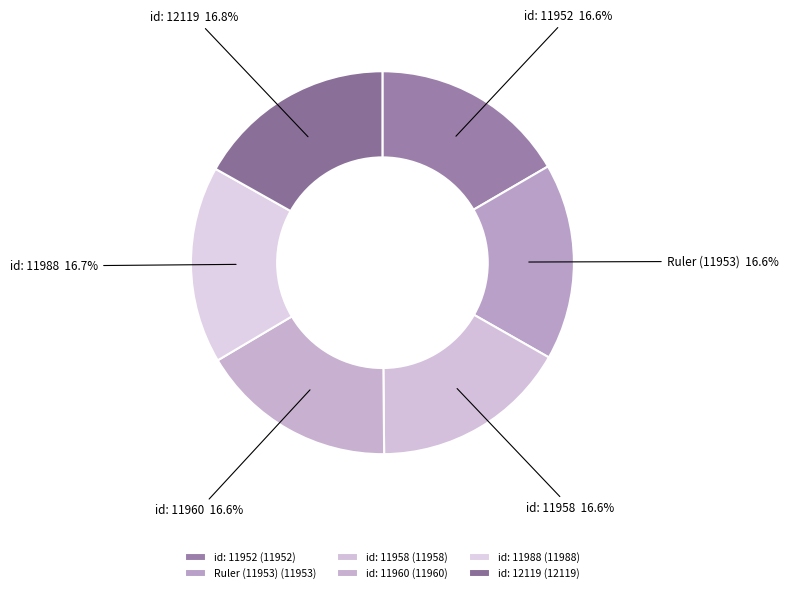

Combined, do id: 11952 and id: 12119 account for over 50%?

No